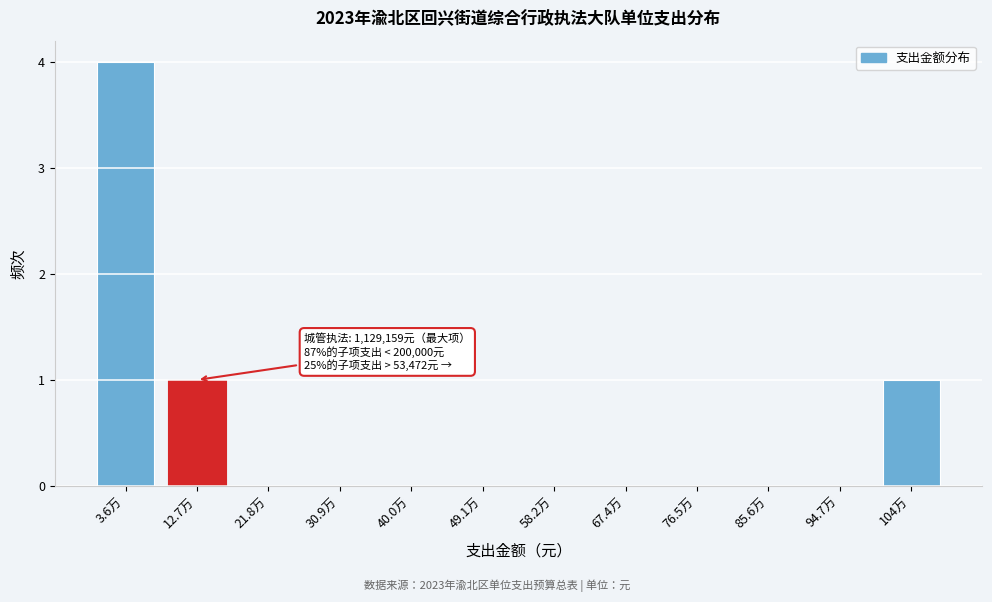

Reading left to right, extract all data points from this chart.

3.6万=4	12.7万=1	21.8万=0	30.9万=0	40.0万=0	49.1万=0	58.2万=0	67.4万=0	76.5万=0	85.6万=0	94.7万=0	104万=1